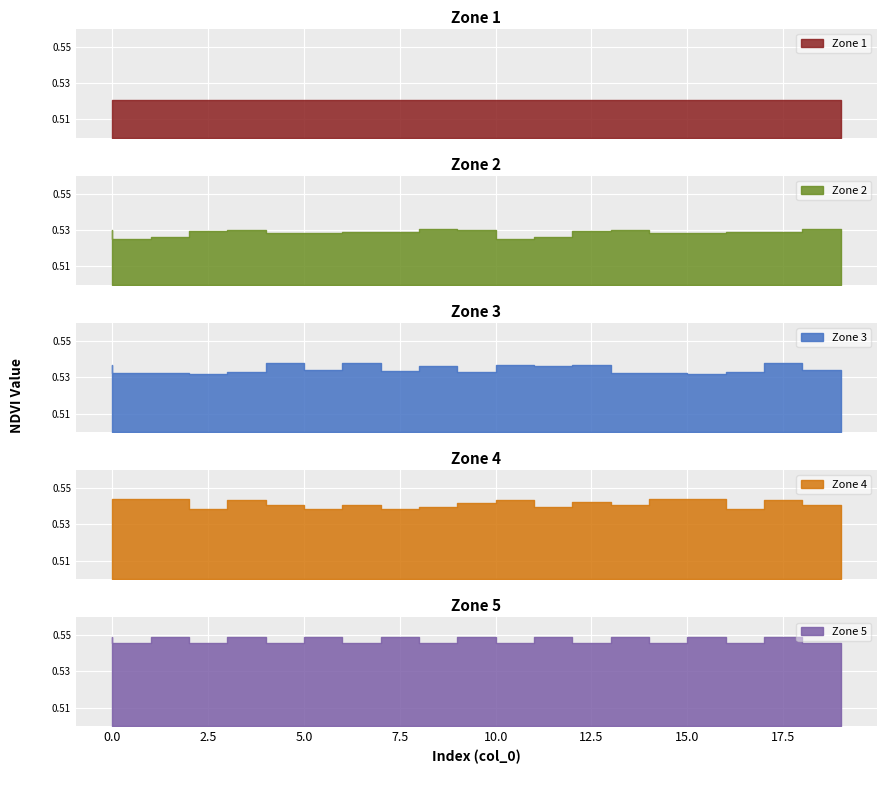

Rank the series by their maximum value, from lowest to highest.

Zone 1, Zone 2, Zone 3, Zone 4, Zone 5